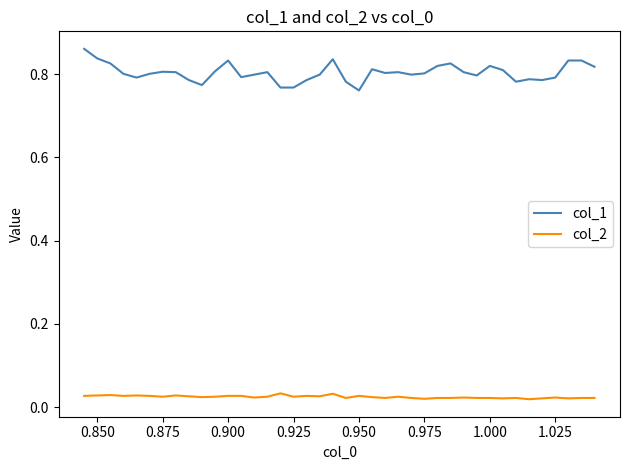

Which series has the largest total across all categories?

col_1